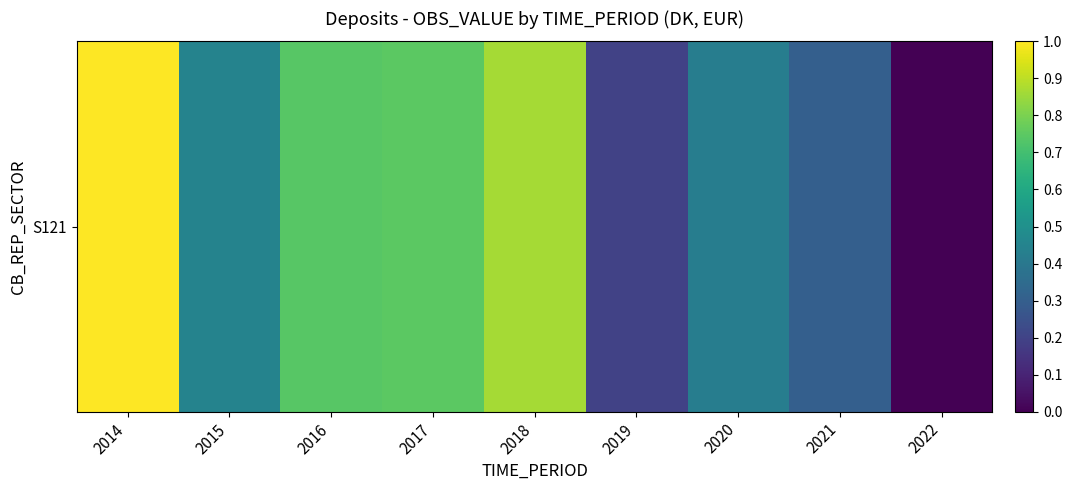

Which has a higher value, 2014 or 2022?

2014